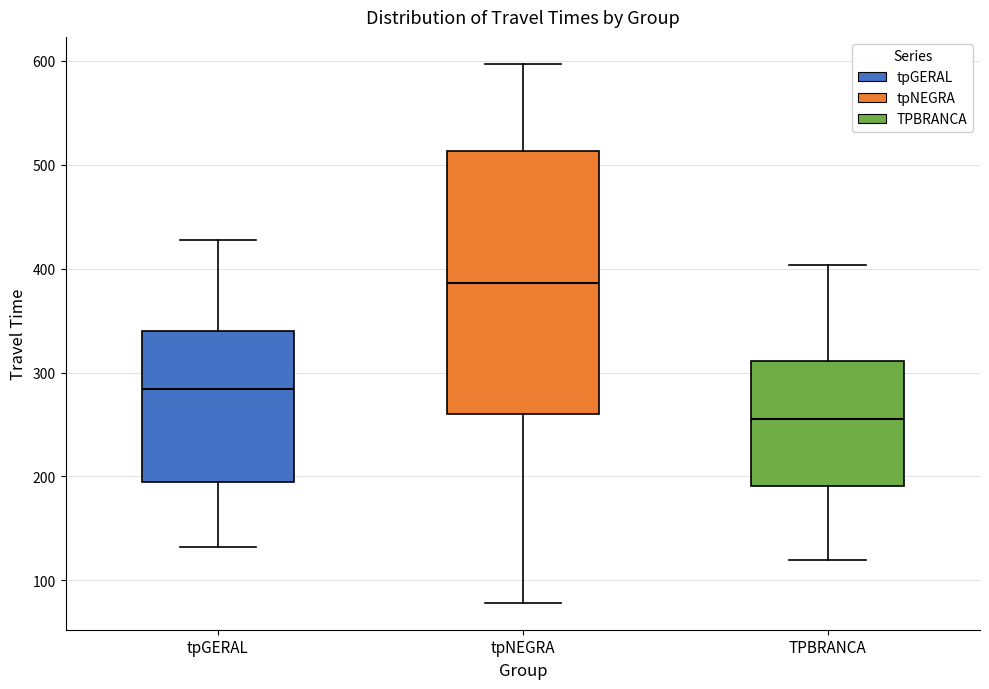

Comparing the boxes themselves (not the whiskers), which one is the tallest?

tpNEGRA